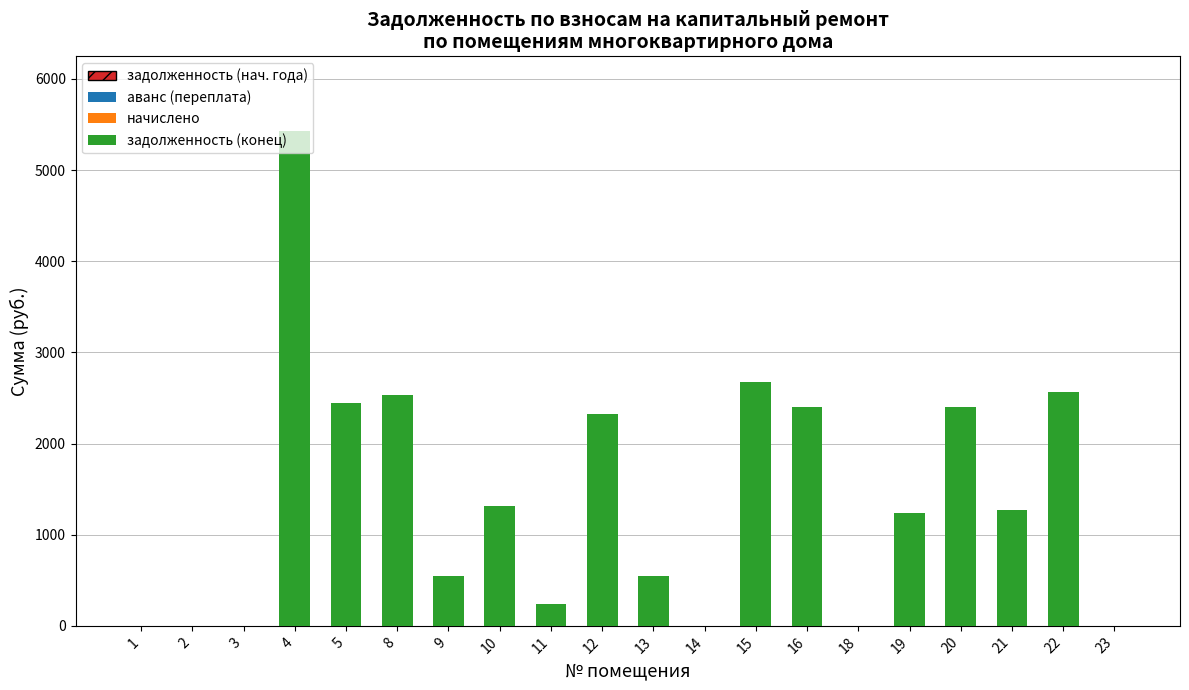

What is the difference between the values at 23 and 4?

5433.4